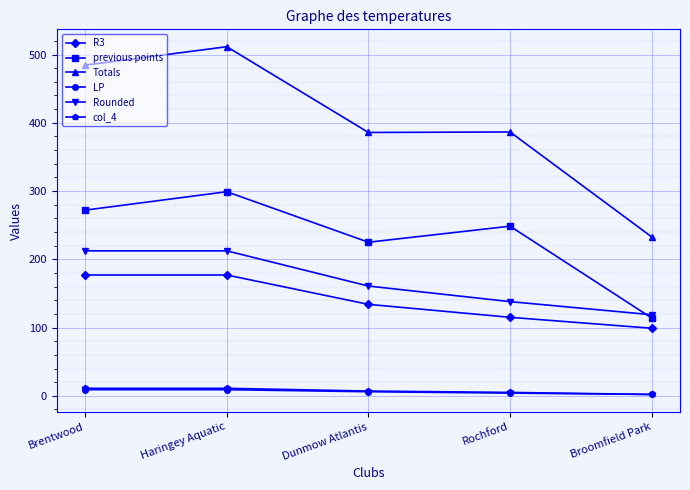

What is the difference between the maximum and minimum values in the Totals series?

278.6